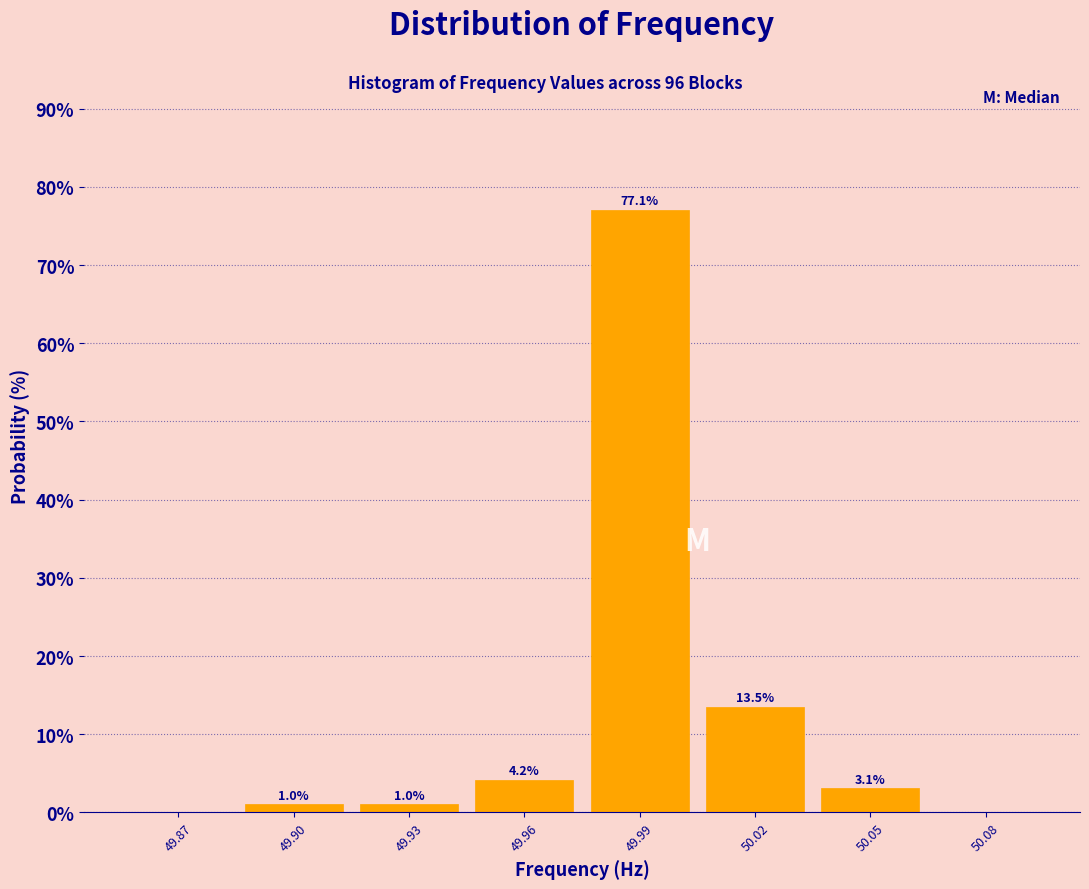

Reading right to left, list all the values displayed in this chart.

50.08=0.0	50.05=3.1	50.02=13.5	49.99=77.1	49.96=4.2	49.93=1.0	49.90=1.0	49.87=0.0